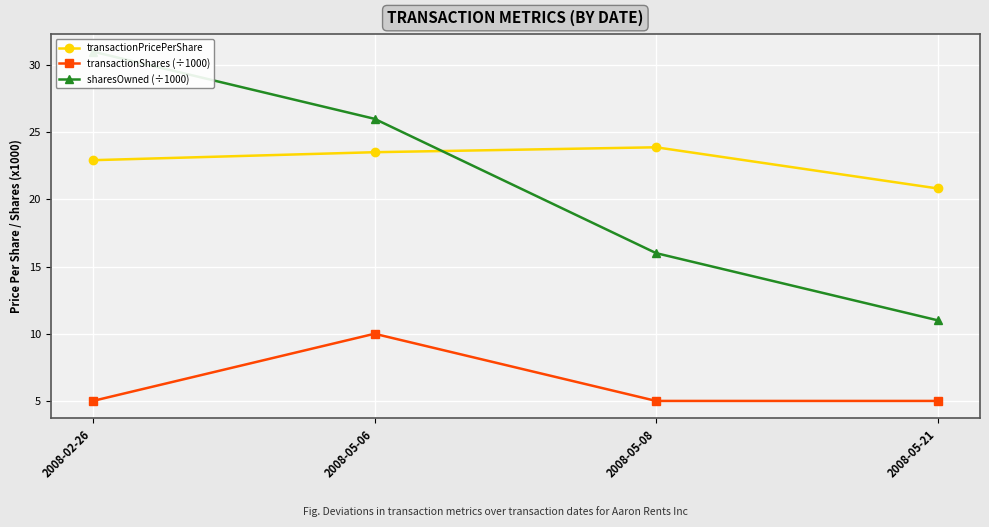

How many values in the sharesOwned (÷1000) series exceed 26?

1